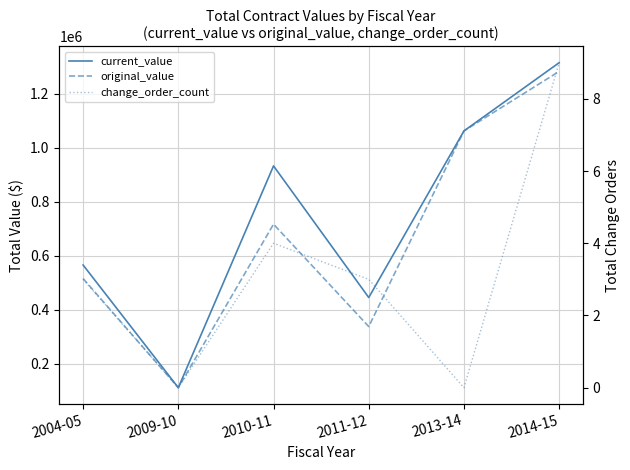

What is the difference between the highest and lowest values at 2011-12?

446048.5